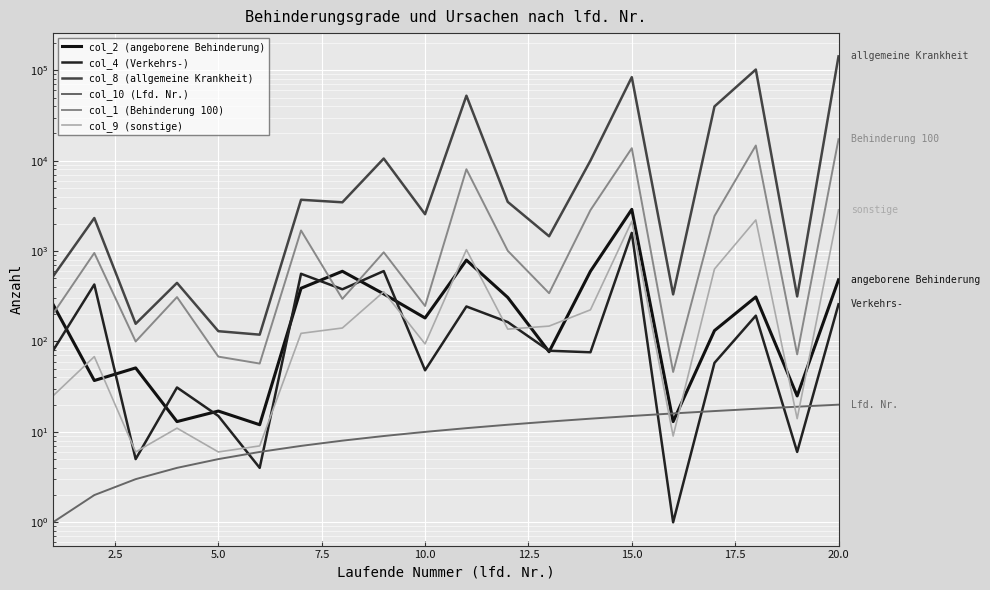

How many interior local valleys does the col_8 (allgemeine Krankheit) series have?

7